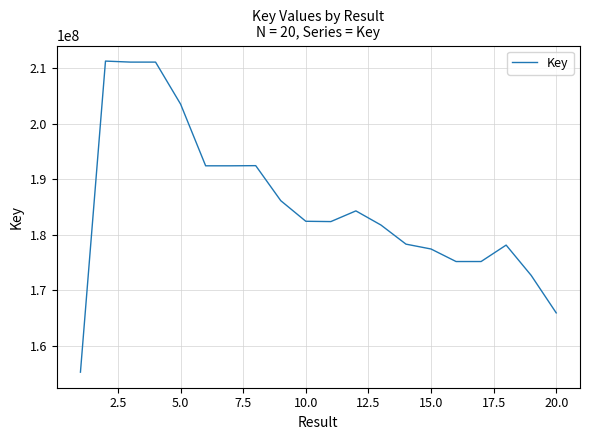

Does the chart have visible grid lines?

Yes